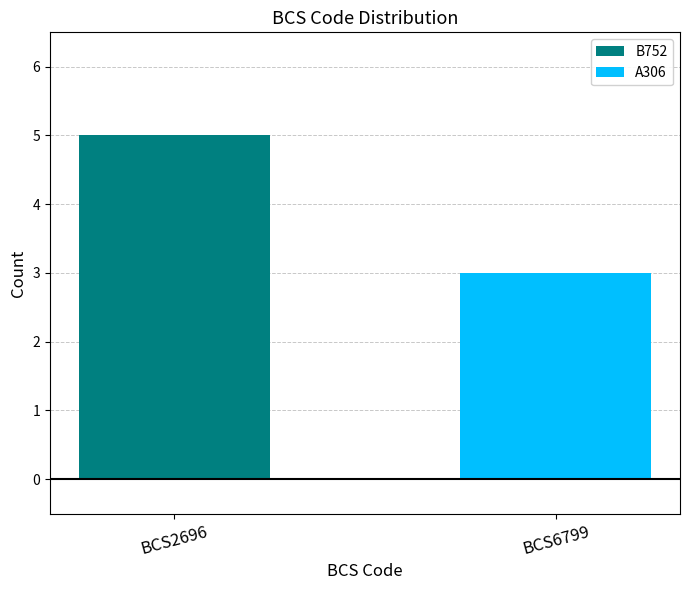

The B752 series shows 3 at BCS2696. True or false?

False